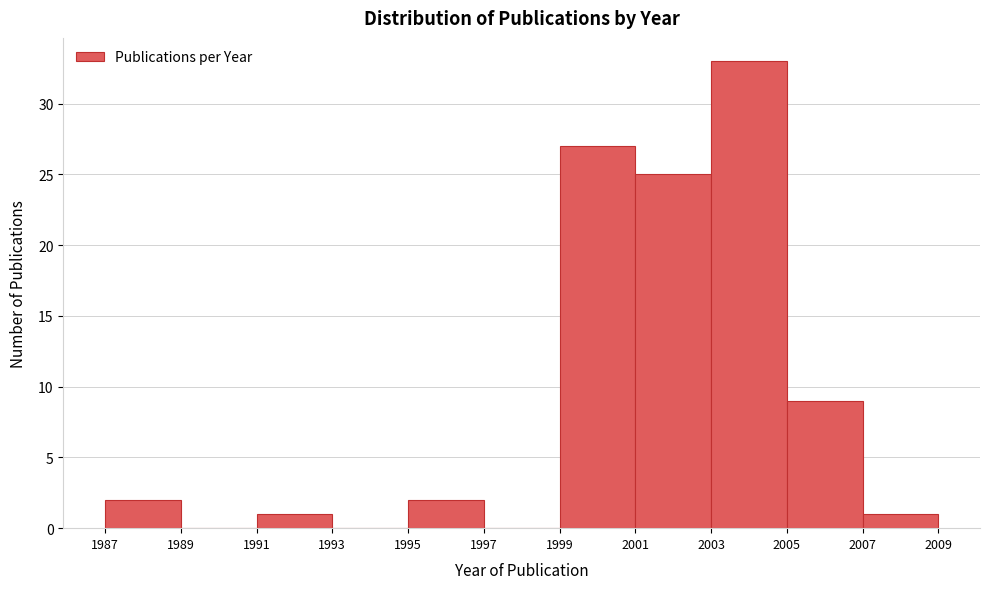

Reading left to right, list every bar in this chart as the range it spans on the x-axis followed by its height. The values are not printed on the chart, so give them approximately, as read against the axis.

1987 to 1989: 2
1989 to 1991: 0
1991 to 1993: 1
1993 to 1995: 0
1995 to 1997: 2
1997 to 1999: 0
1999 to 2001: 27
2001 to 2003: 25
2003 to 2005: 33
2005 to 2007: 9
2007 to 2009: 1